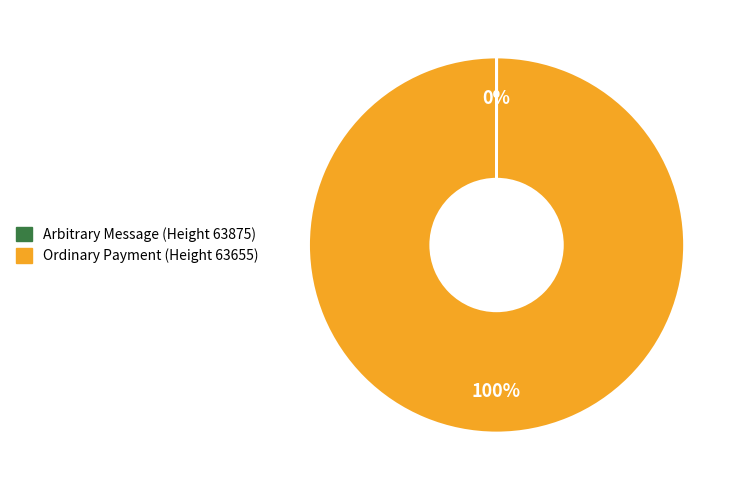

To the nearest percent, what is the difference between the largest and smallest slice percentages?

100%